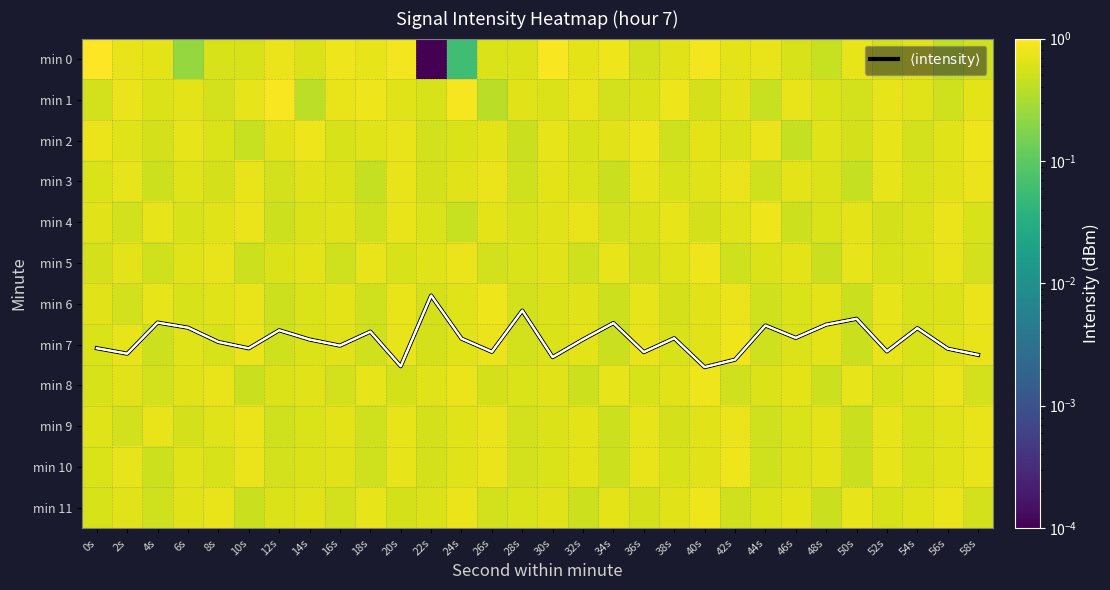

What is the sum of the min 10 values at 4s and 46s?

1.1